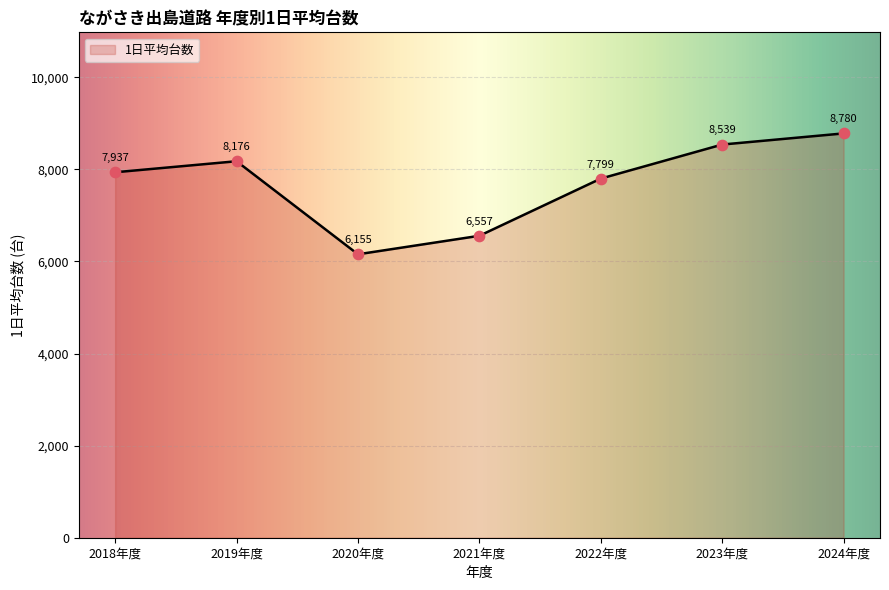

What is the approximate value at 2024年度?

8780.9